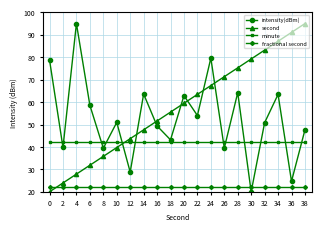

What is the value of the fractional second point at the 8th from the left?

22.0